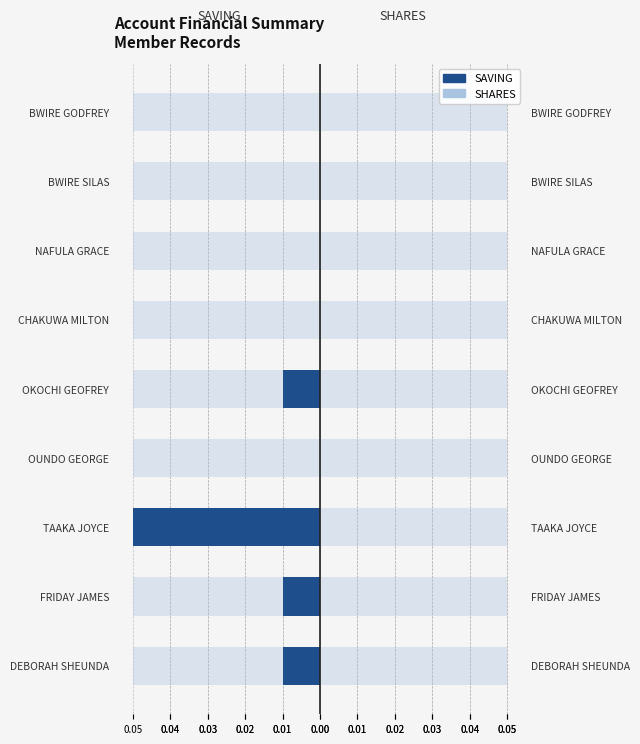

Which series has the largest total across all categories?

SHARES